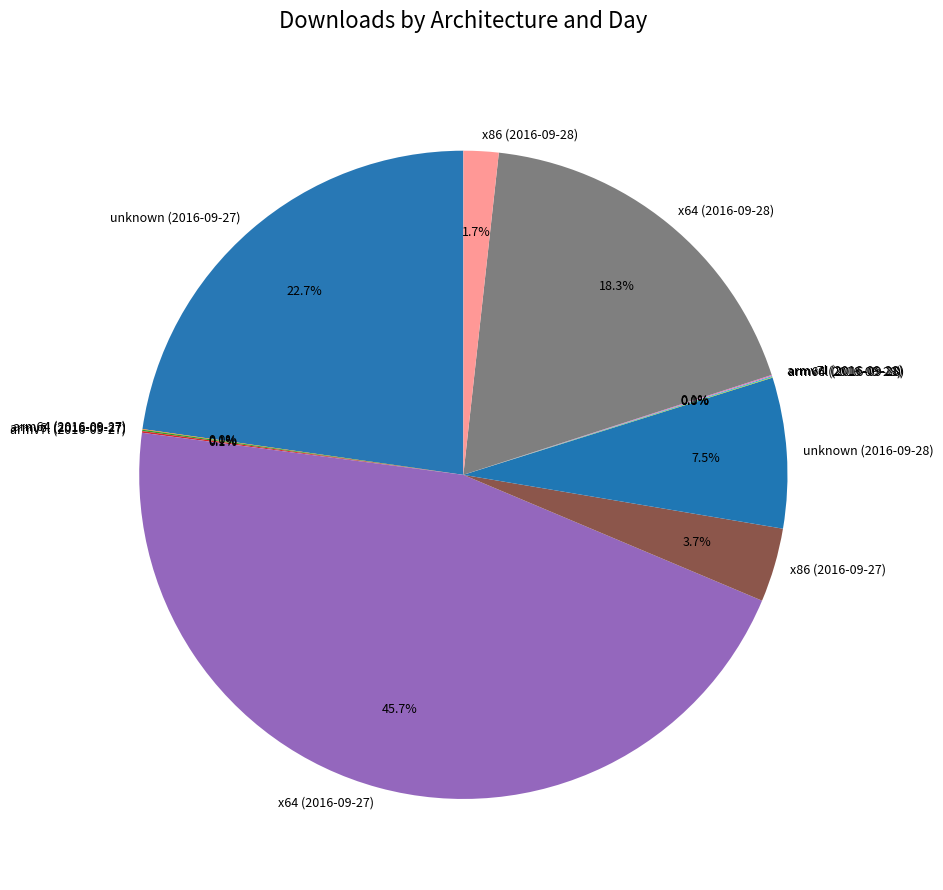

Which category has the biggest portion of the pie?

x64 (2016-09-27)